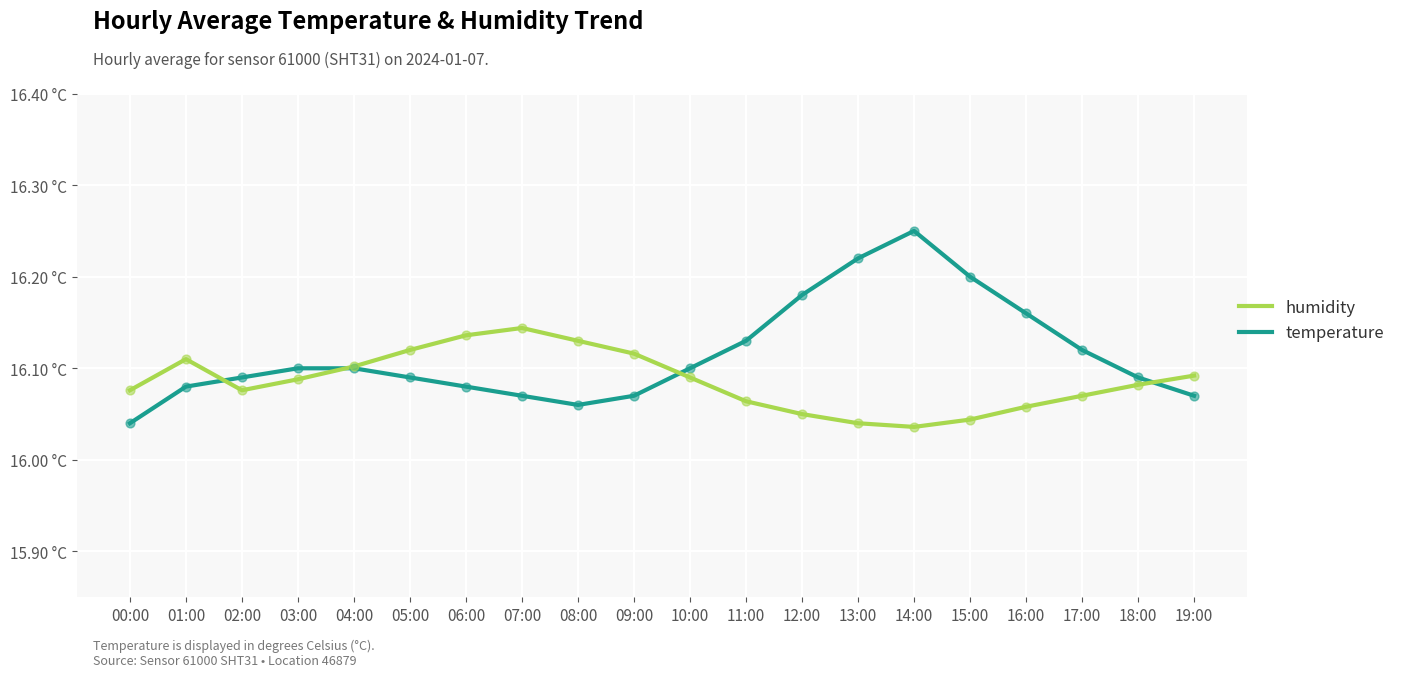

What are all the series names shown in the legend?

humidity, temperature